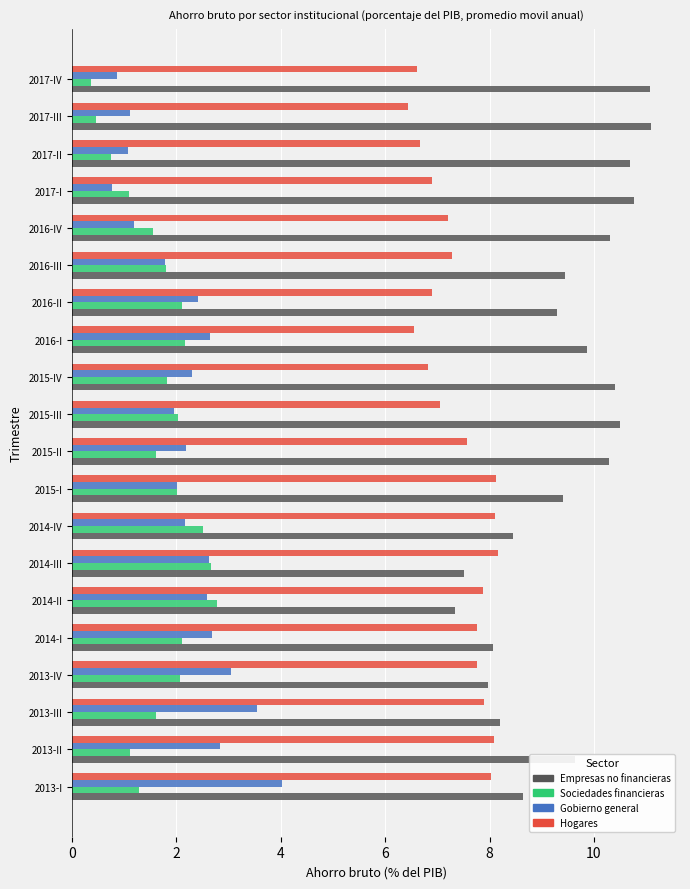

At how many categories does at least one series exceed 9?

13